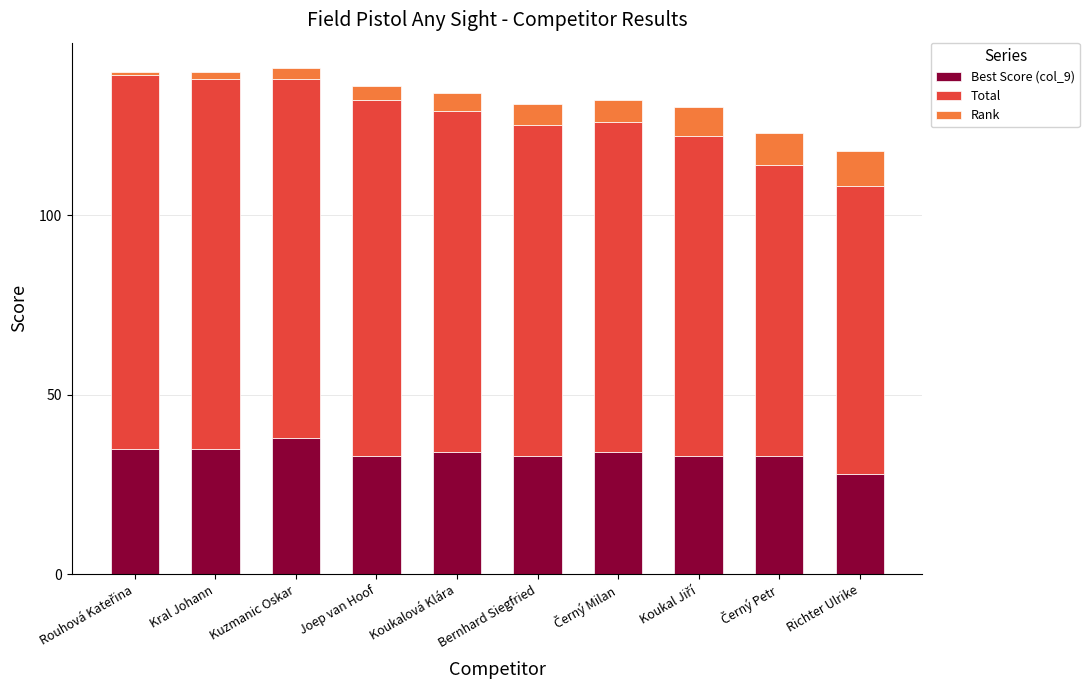

Does the chart contain stacked bars?

Yes